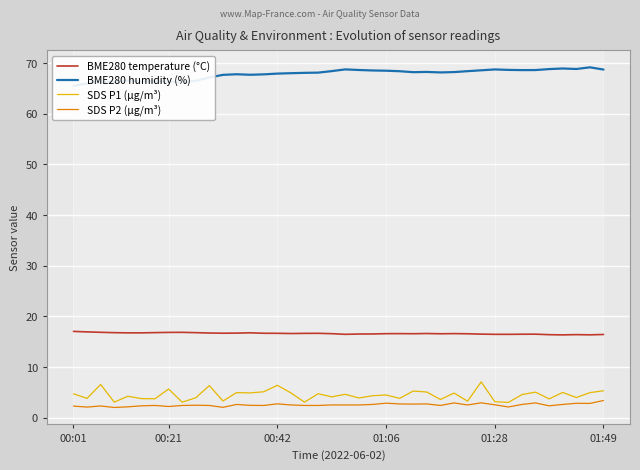

Between 9 and 27, which series saw the biggest shift?

BME280 humidity (%)